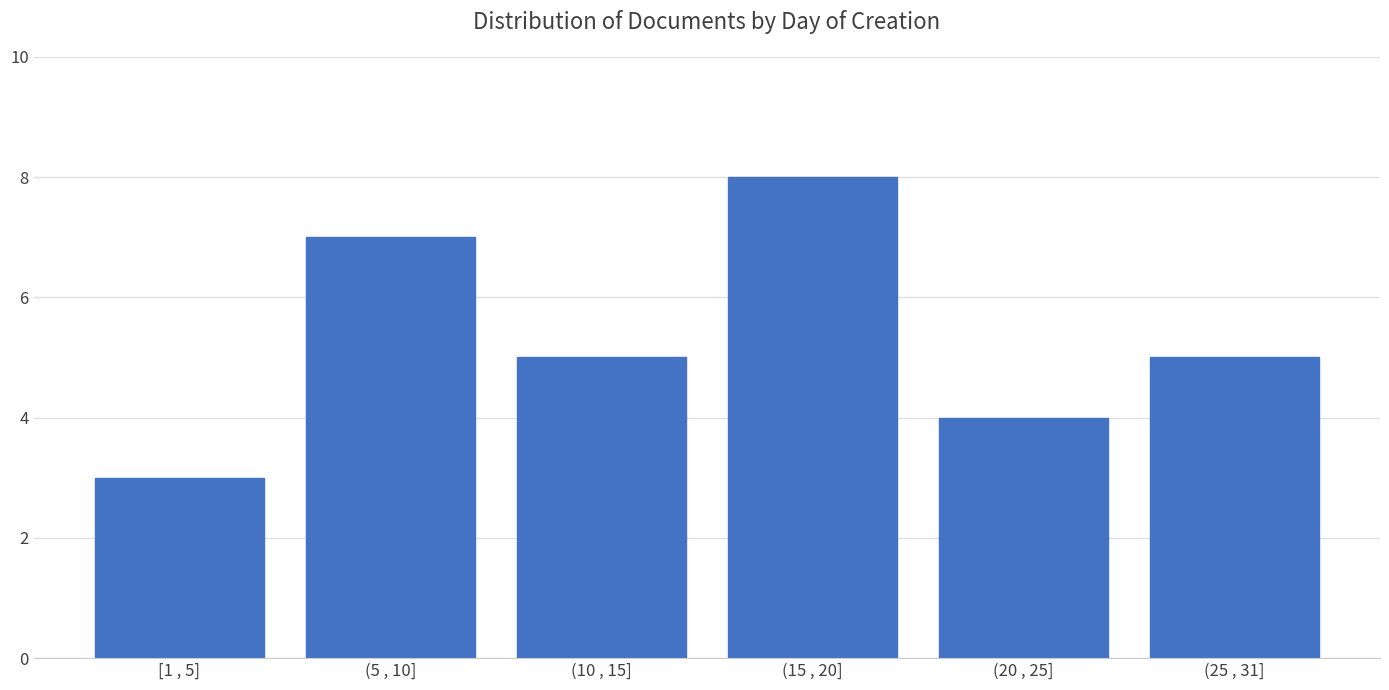

Reading right to left, transcribe all the data shown in this chart.

5	4	8	5	7	3